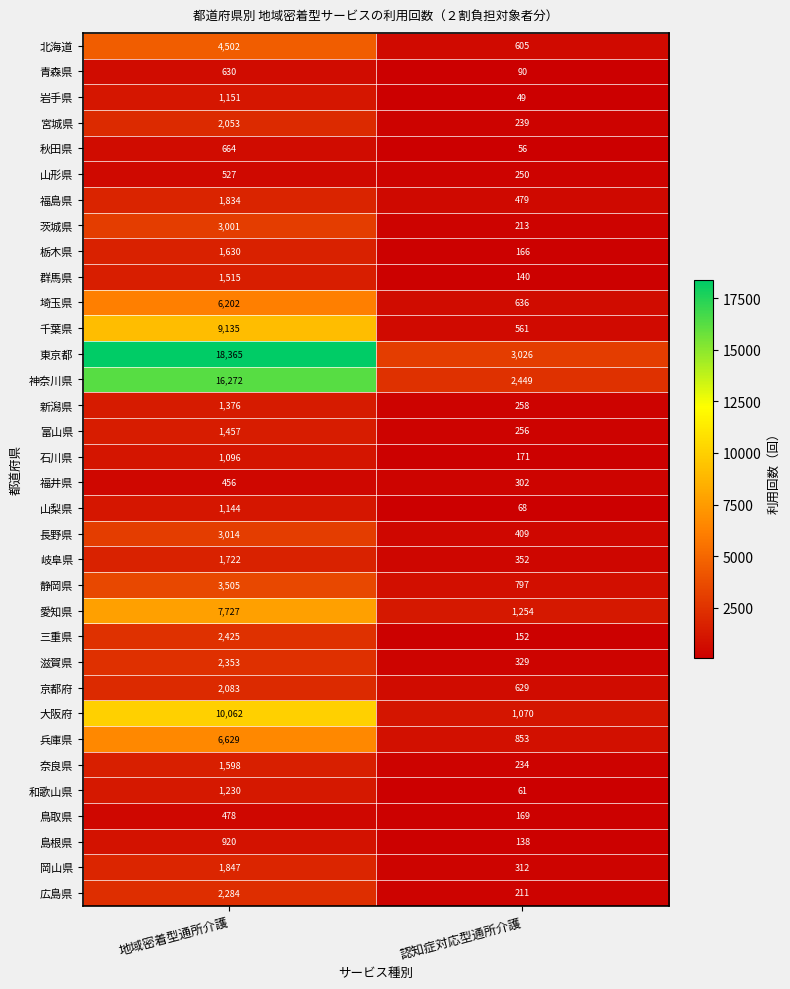

What is the difference between the 島根県 values at 認知症対応型通所介護 and 地域密着型通所介護?

782